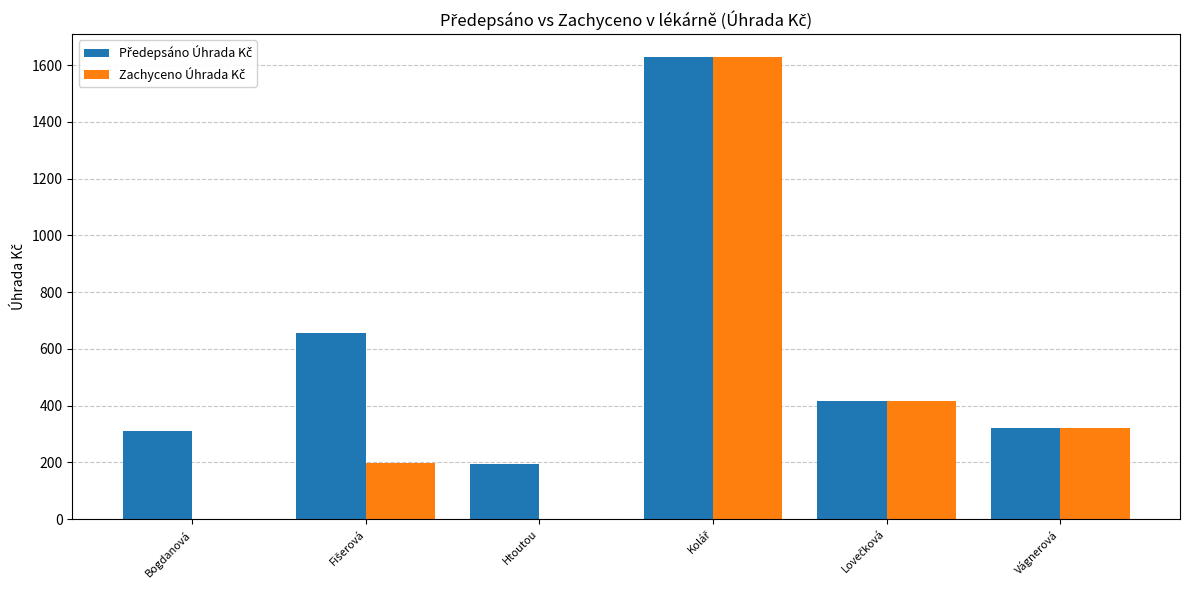

What is the total value across all series at Vágnerová?

641.1